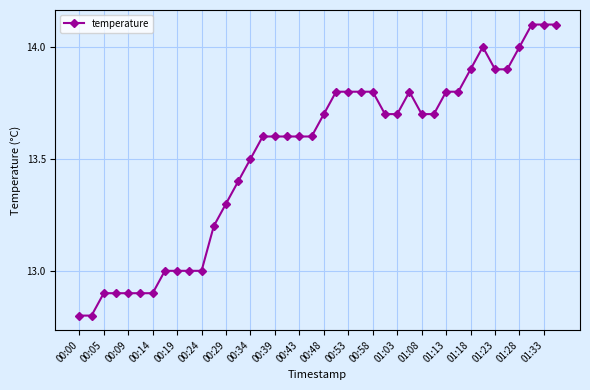

What is the difference between the maximum and minimum values?

1.3